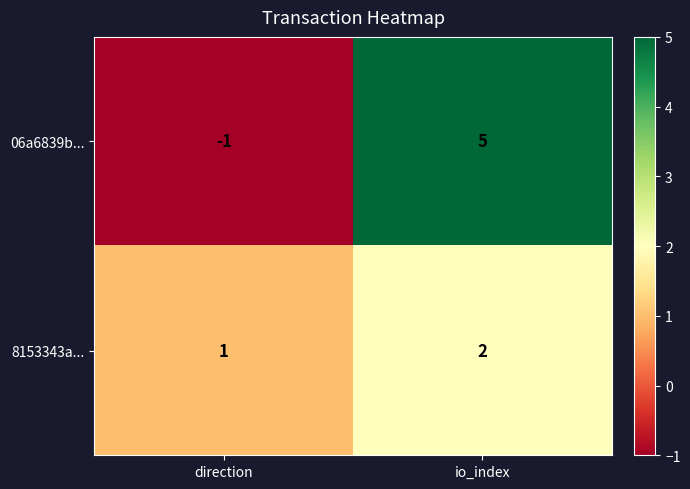

The 8153343a... series shows 2 at io_index. True or false?

True